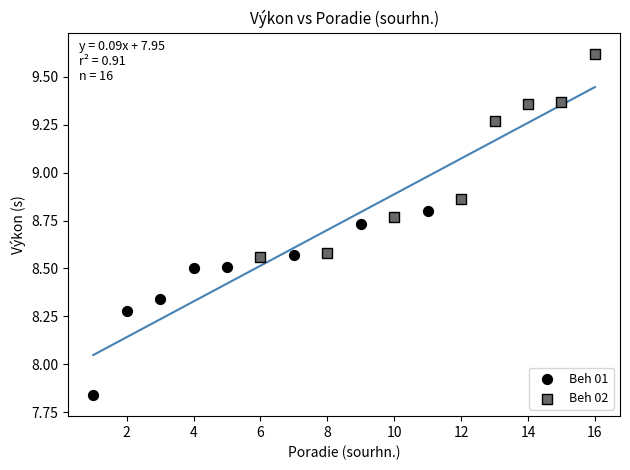

What are all the series names shown in the legend?

Beh 01, Beh 02